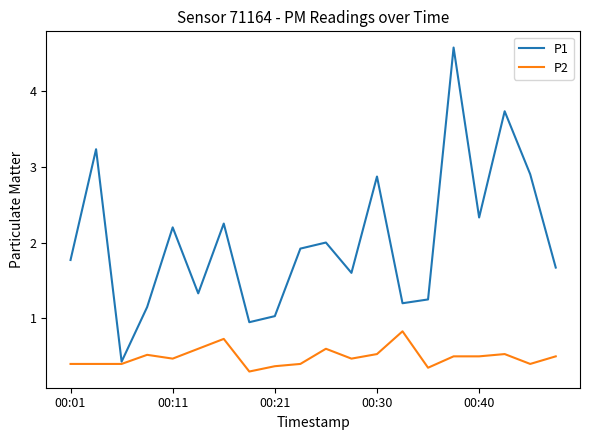

What is the maximum value for P2?

0.8